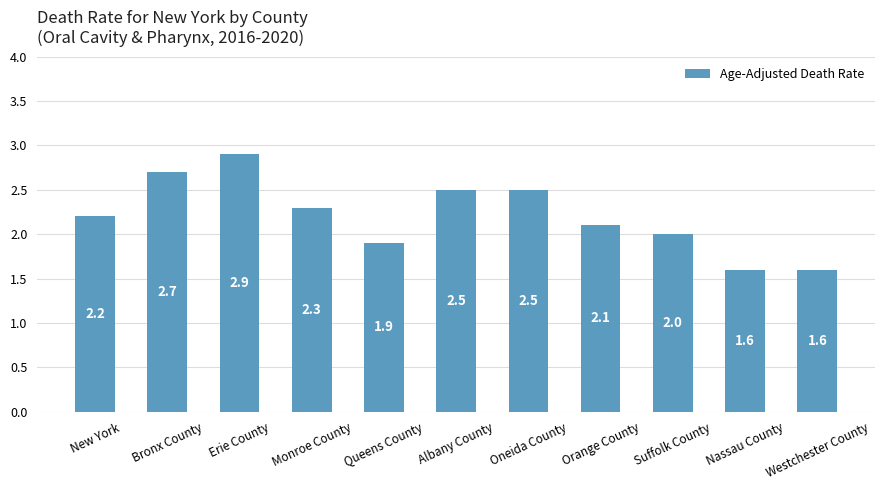

Between Orange County and Nassau County, which is larger?

Orange County